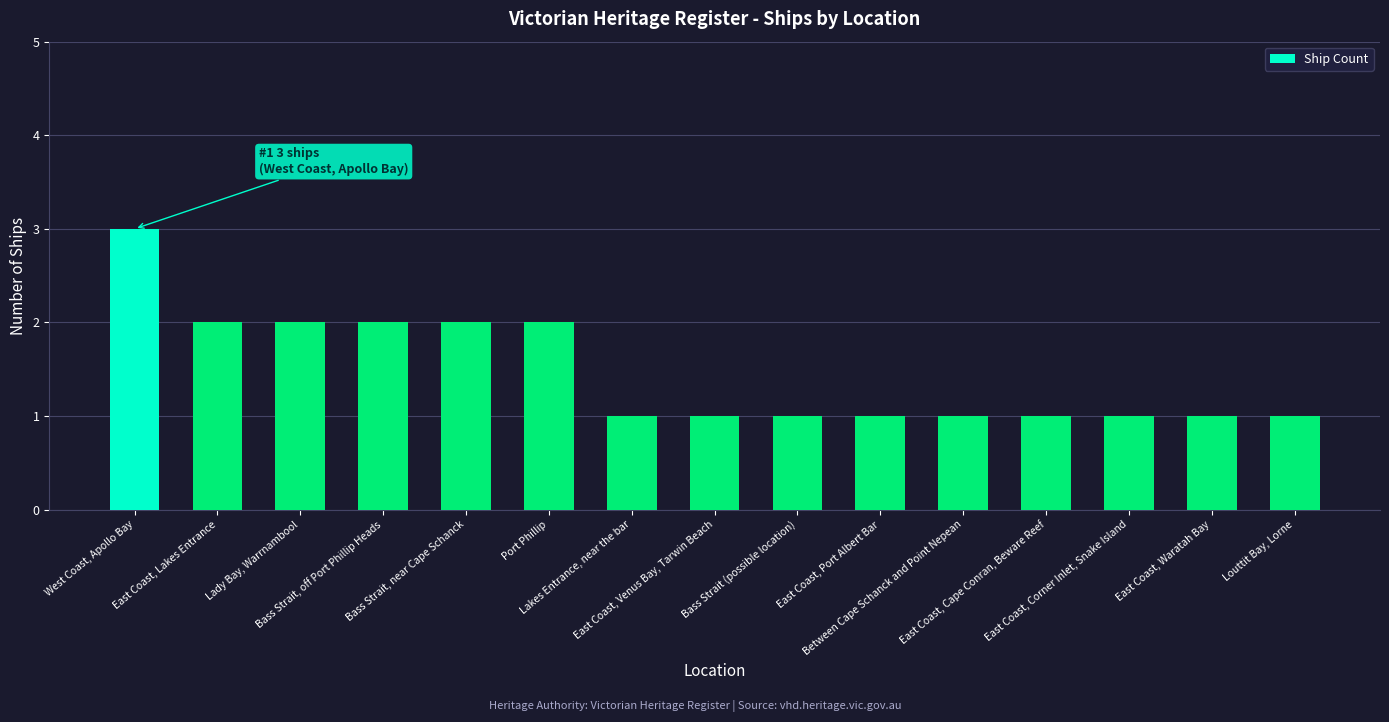

What value does the data have at Lady Bay, Warrnambool?

2